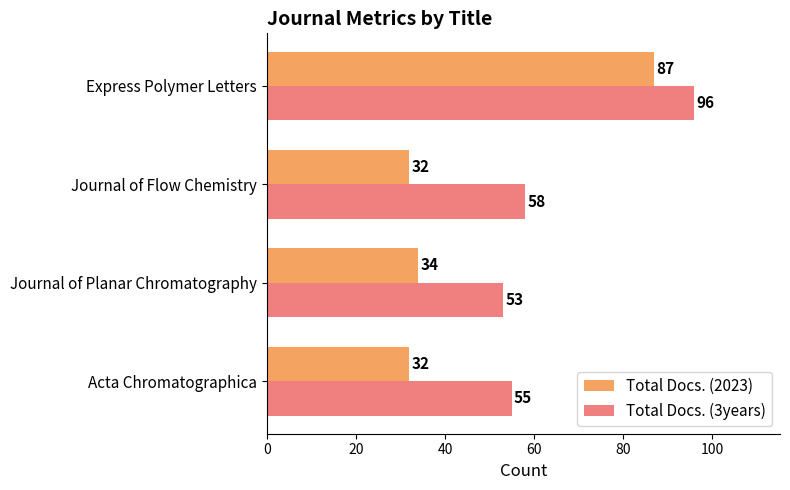

What is the sum of all Total Docs. (2023) values?

185